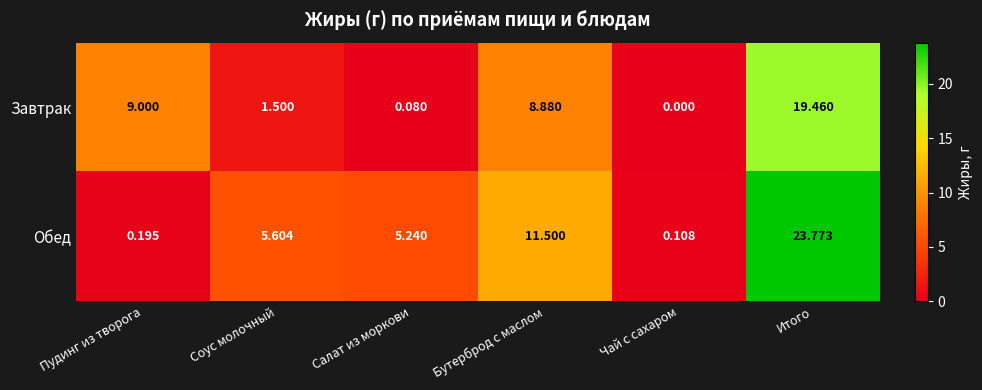

Which category has the highest value in the Обед series?

Итого